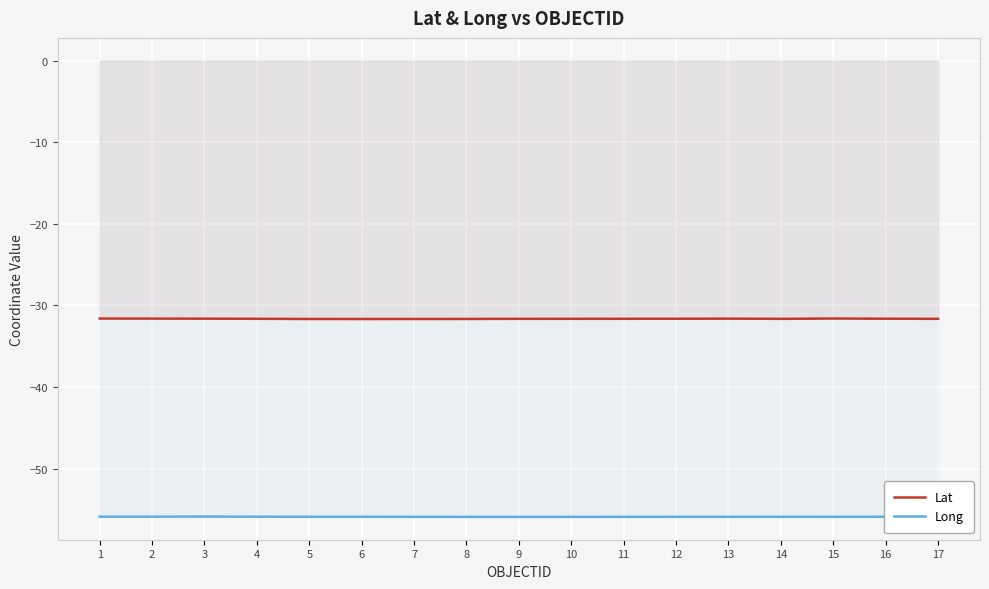

The value of Lat at 11 is -31.6. True or false?

True